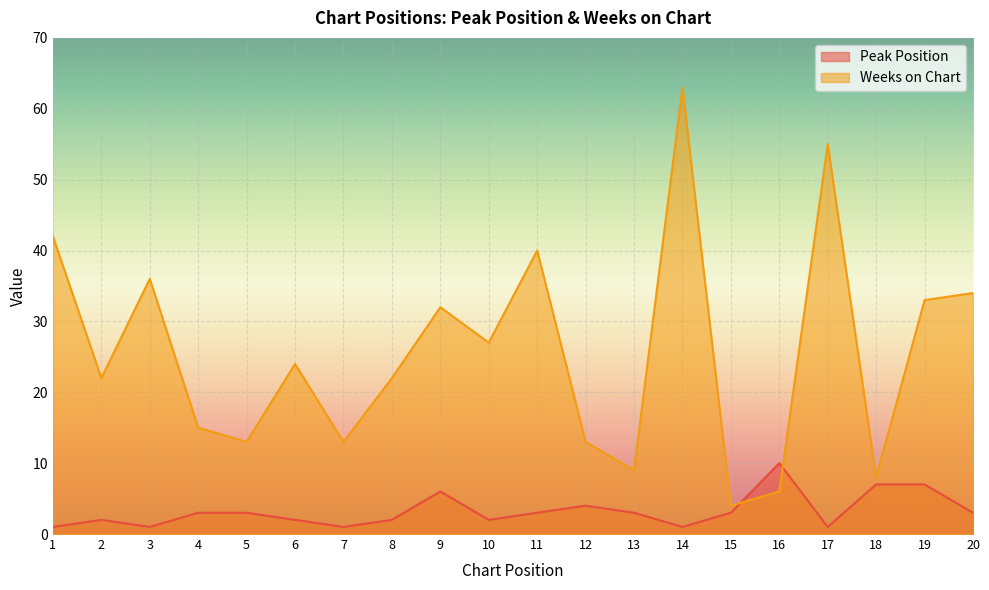

Which series changed the most between 3 and 14?

Weeks on Chart